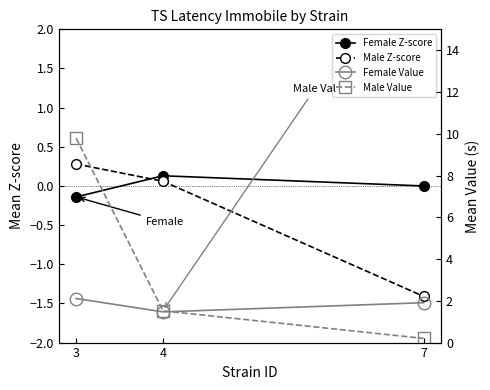

Reading right to left, extract all data points from this chart.

Female Z-score: 0.0	0.1	-0.1
Male Z-score: -1.4	0.1	0.3
Female Value: 1.9	1.5	2.1
Male Value: 0.2	1.5	9.8